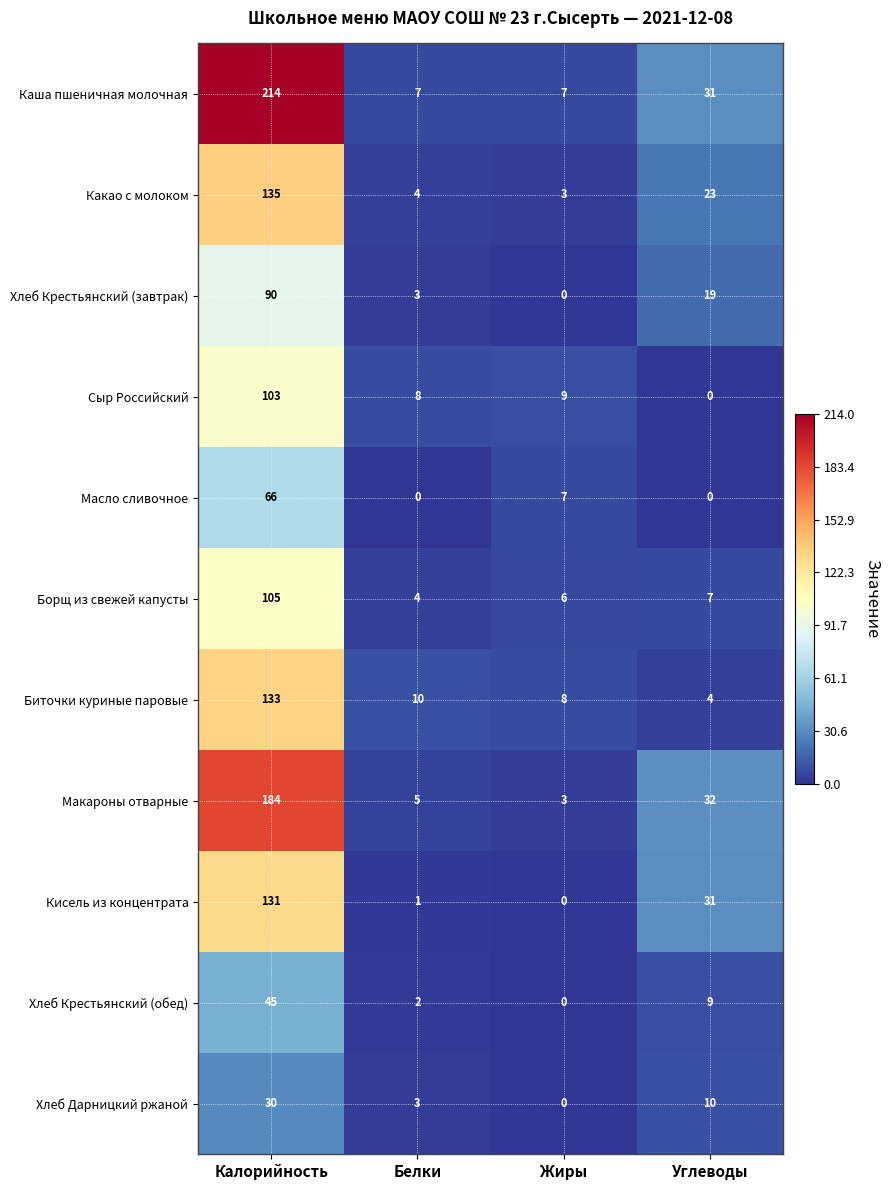

What is the difference between the maximum and minimum values in the Хлеб Крестьянский (завтрак) series?

90